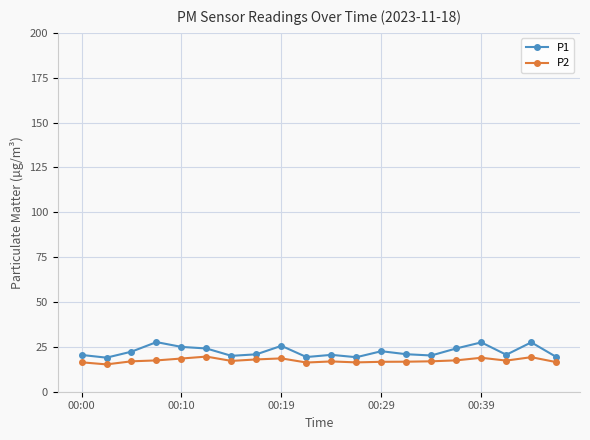

What is the value of the P2 point at the 8th from the left?

18.0